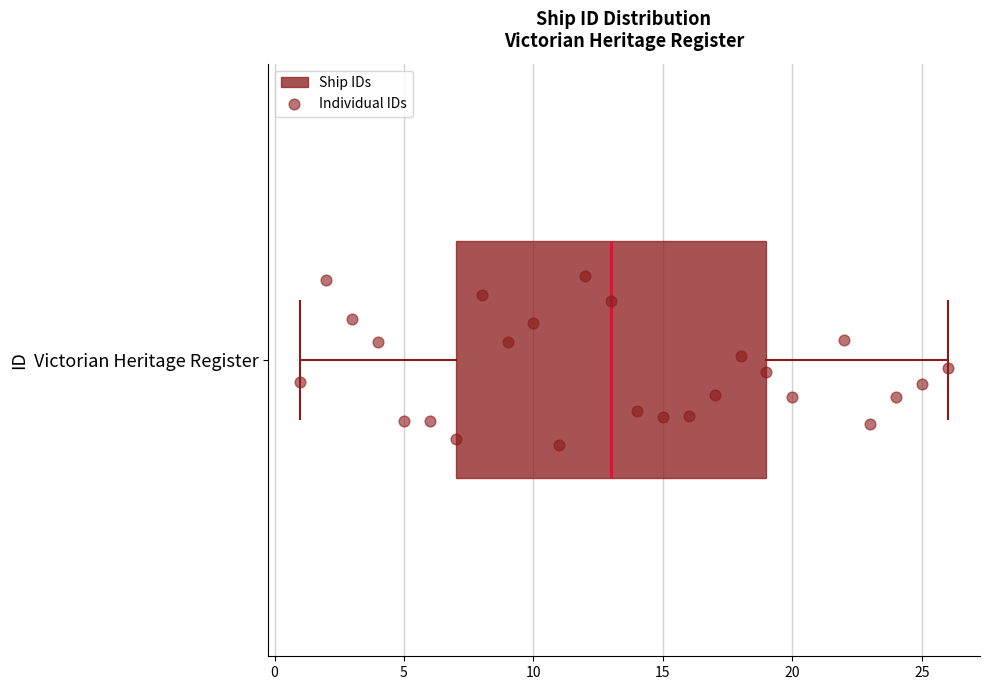

Transcribe this box plot: give where the median line is, the range the box spans, and where the two whiskers end, as read against the x-axis. The values are not printed on the chart, so give them approximately, as read against the axis.

median 13, box 7 to 19, whiskers 1 to 26